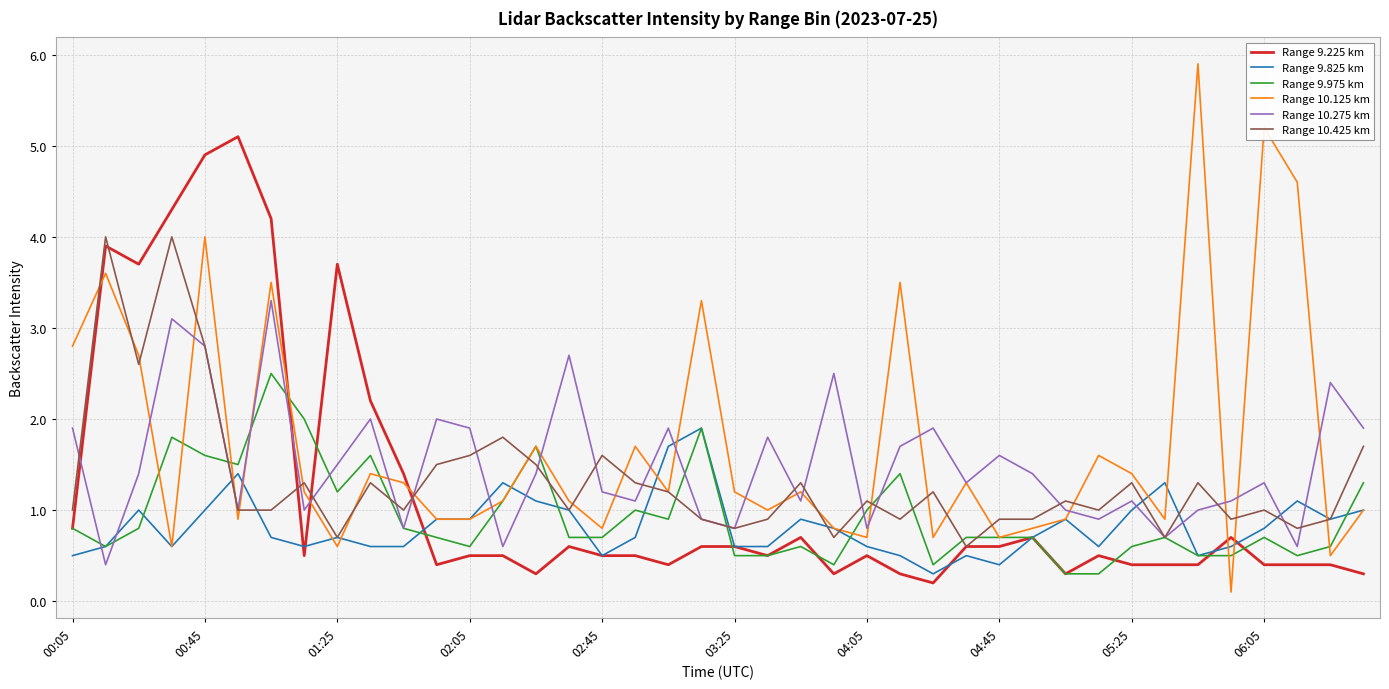

List the series in order of their peak value, highest first.

Range 10.125 km, Range 9.225 km, Range 10.425 km, Range 10.275 km, Range 9.975 km, Range 9.825 km